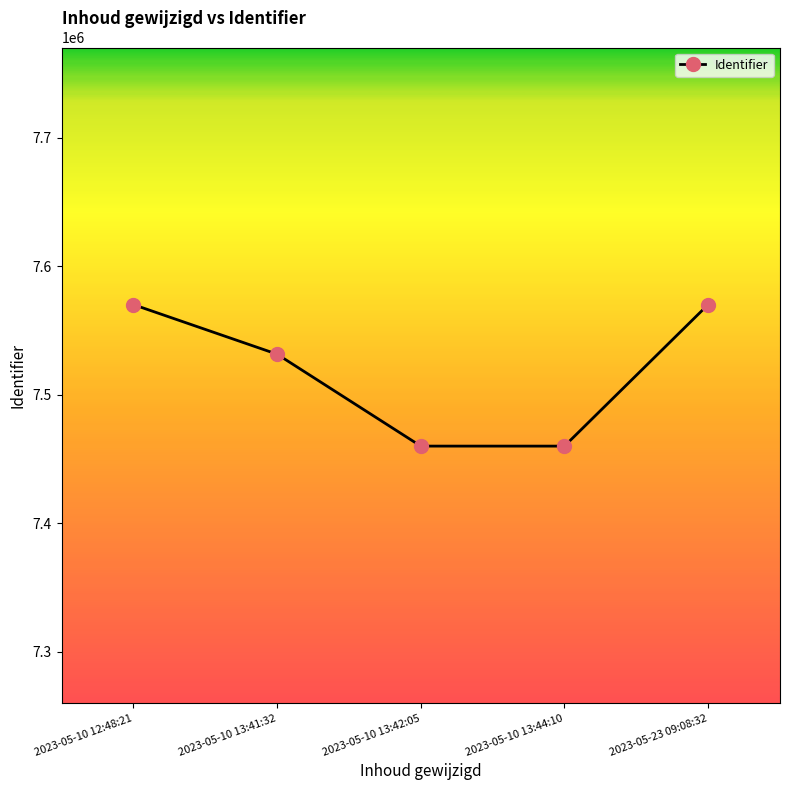

Is it true that the value at 2023-05-10 13:42:05 is 3937085?

False